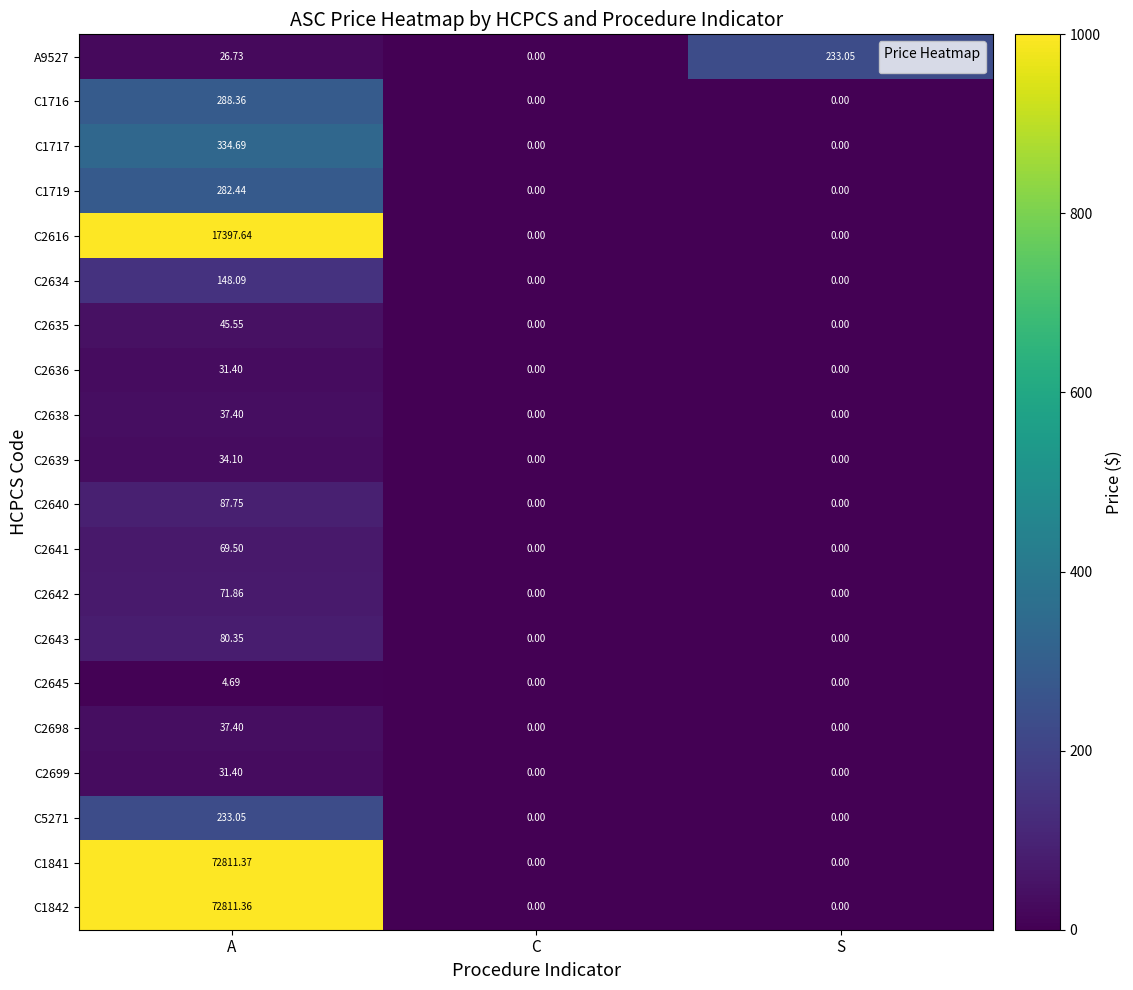

What is the difference between the C2634 values at S and A?

148.1